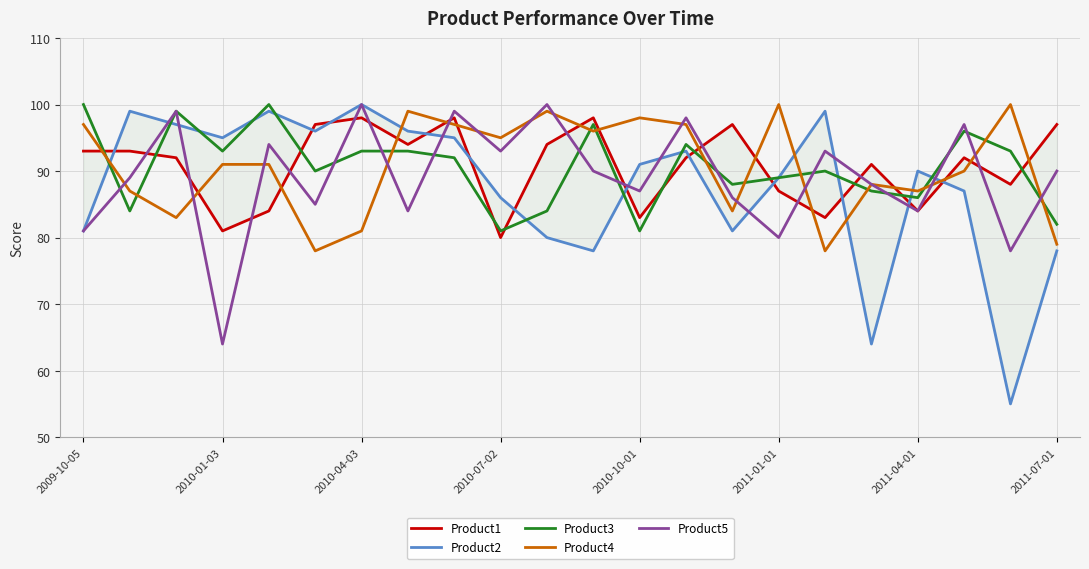

Rank the series by their maximum value, from lowest to highest.

Product1, Product2, Product3, Product4, Product5